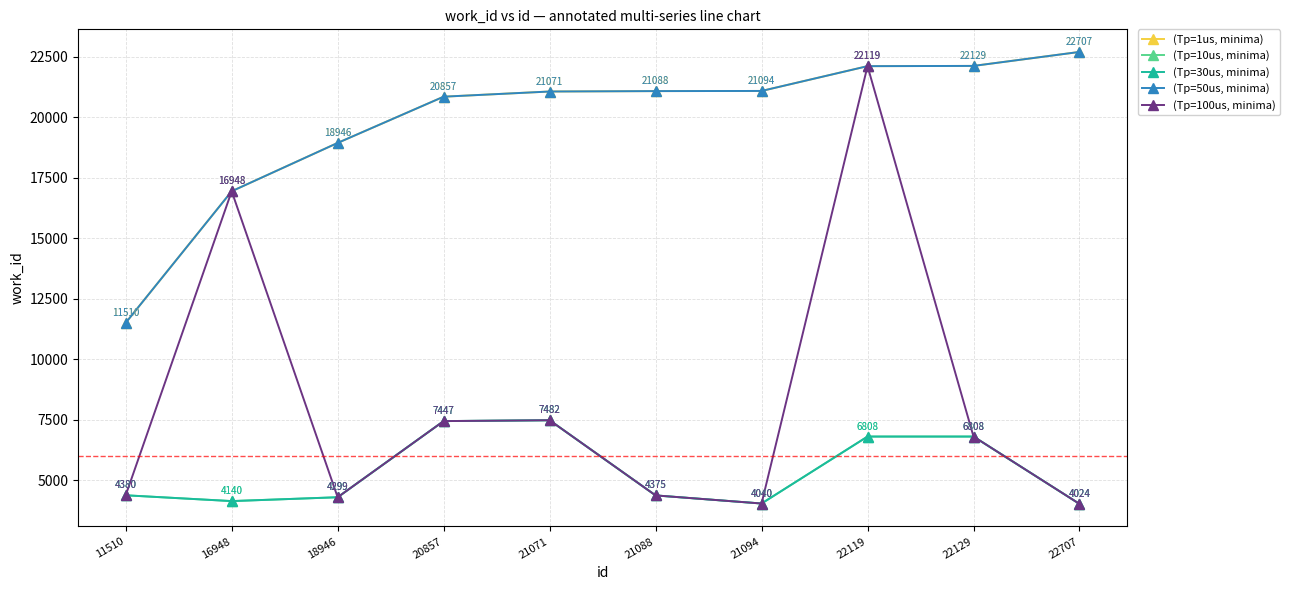

Does the chart have visible grid lines?

Yes